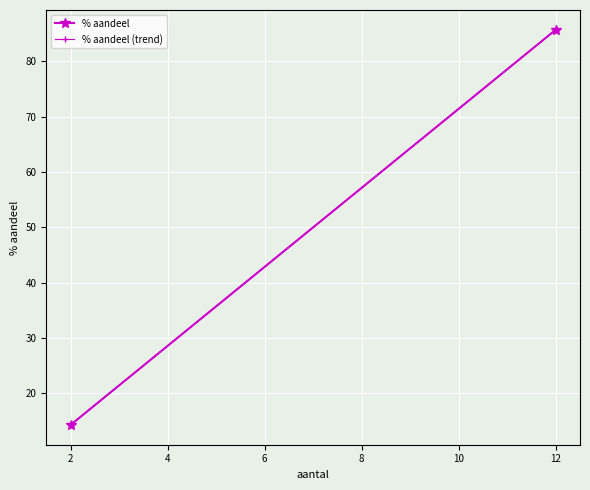

What is the sum of all % aandeel values?

100.0